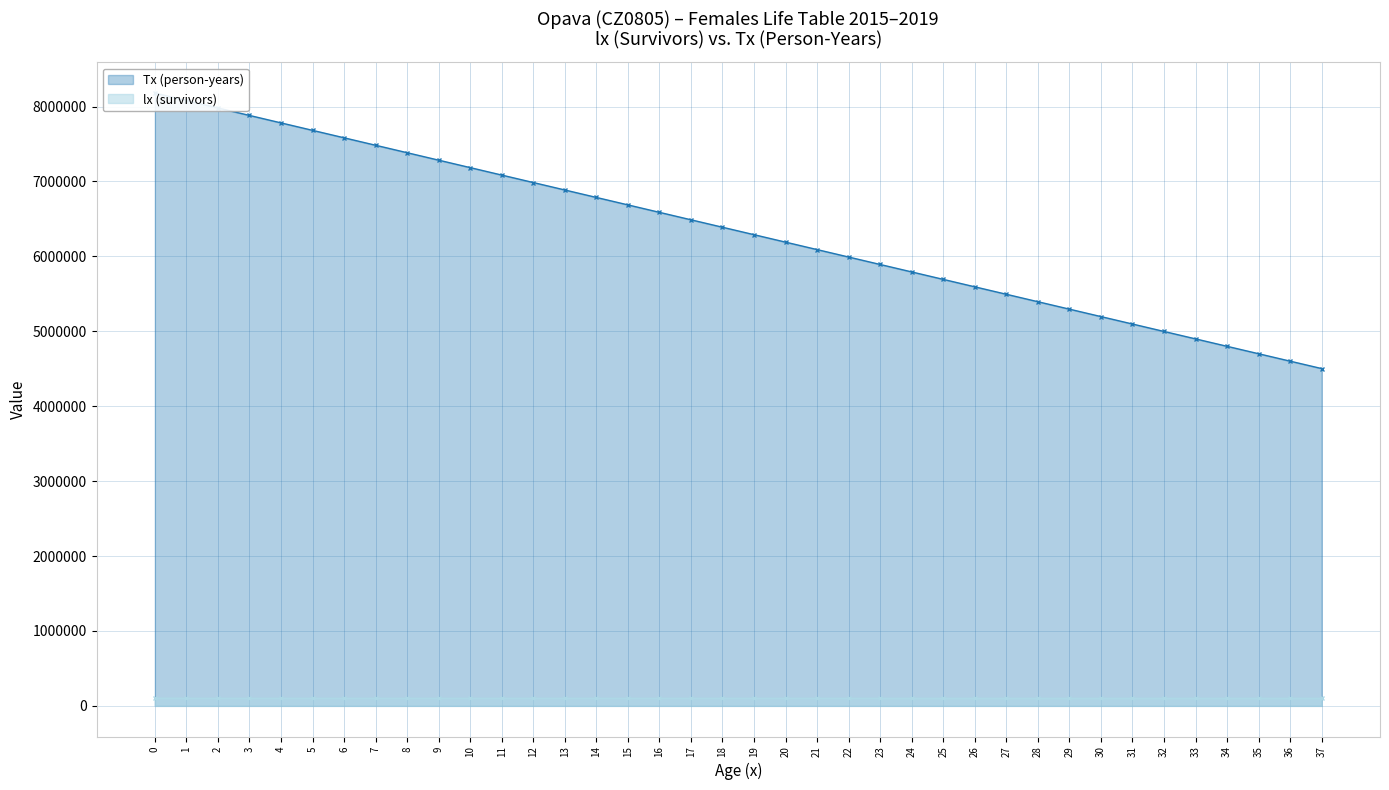

True or false: lx (survivors) and Tx (person-years) intersect in this chart.

False